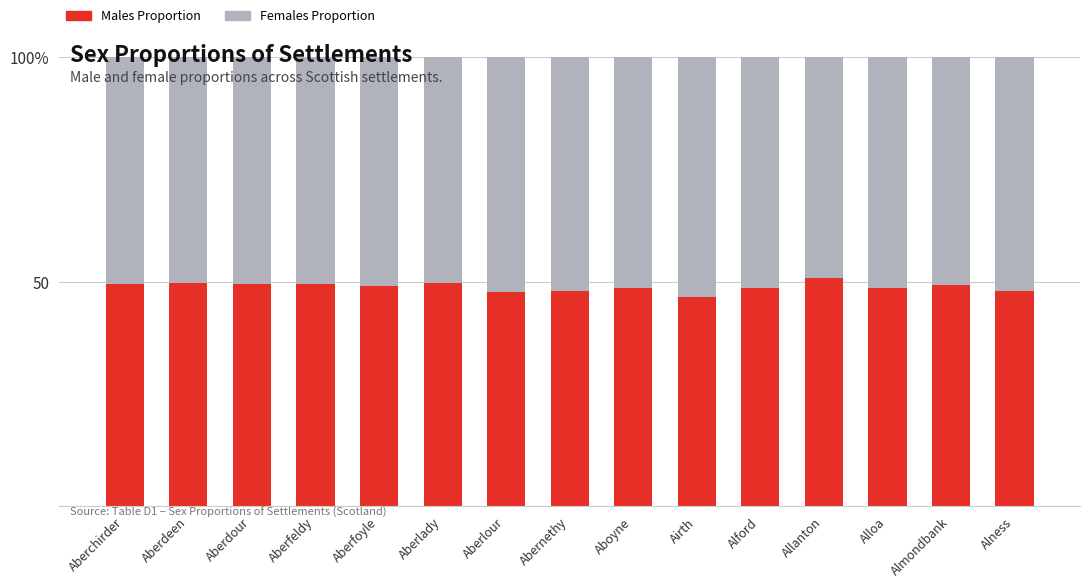

What is the label of the 8th bar from the right?

Abernethy